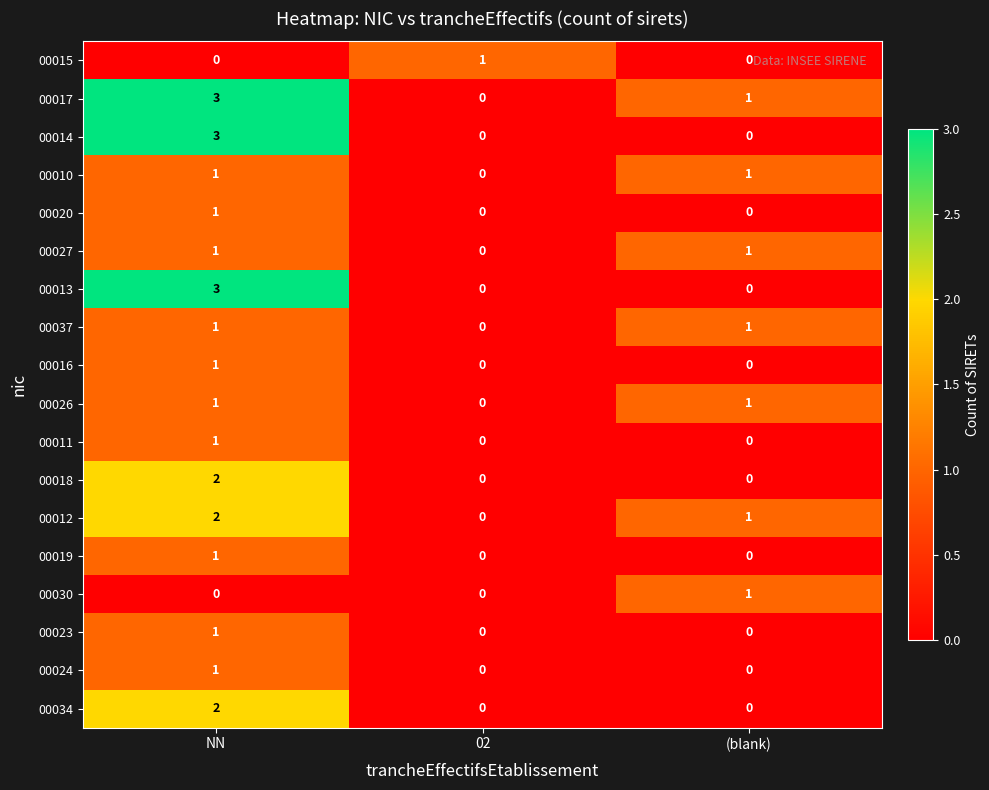

Count the 00018 values in the range 0 to 2.

3